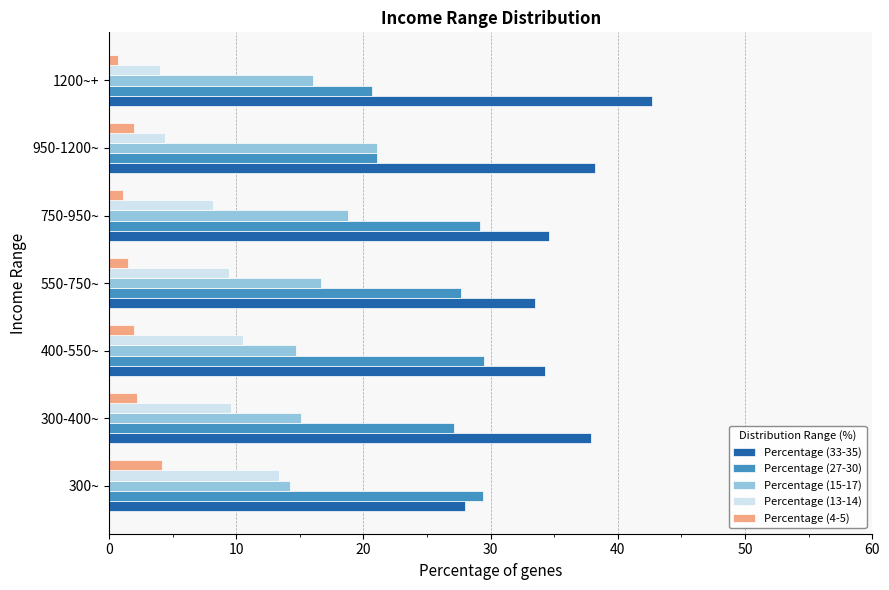

Which series has the largest total across all categories?

Percentage (33-35)